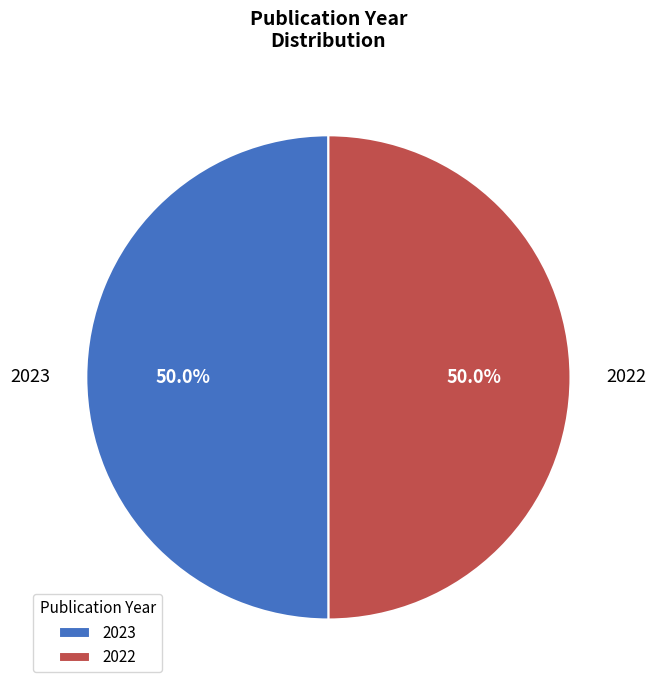

What percentage do 2022 and 2023 together represent?

100.0%